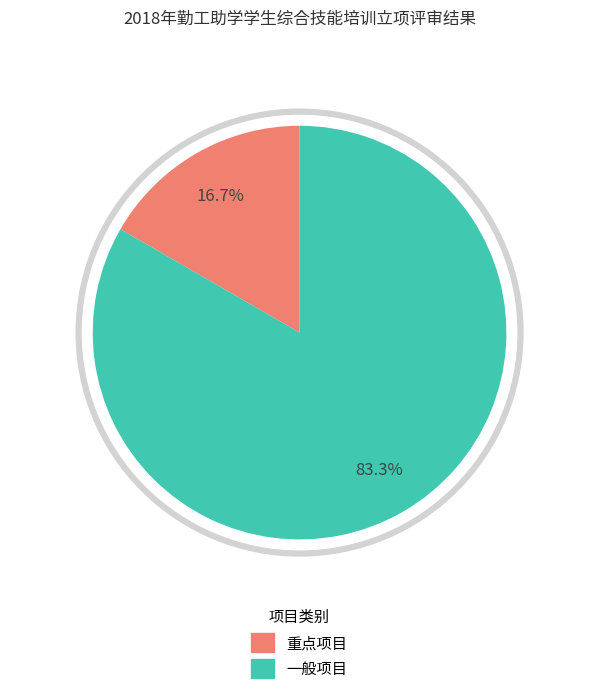

Approximately how many times larger is the value at 一般项目 compared to 重点项目?

5.0